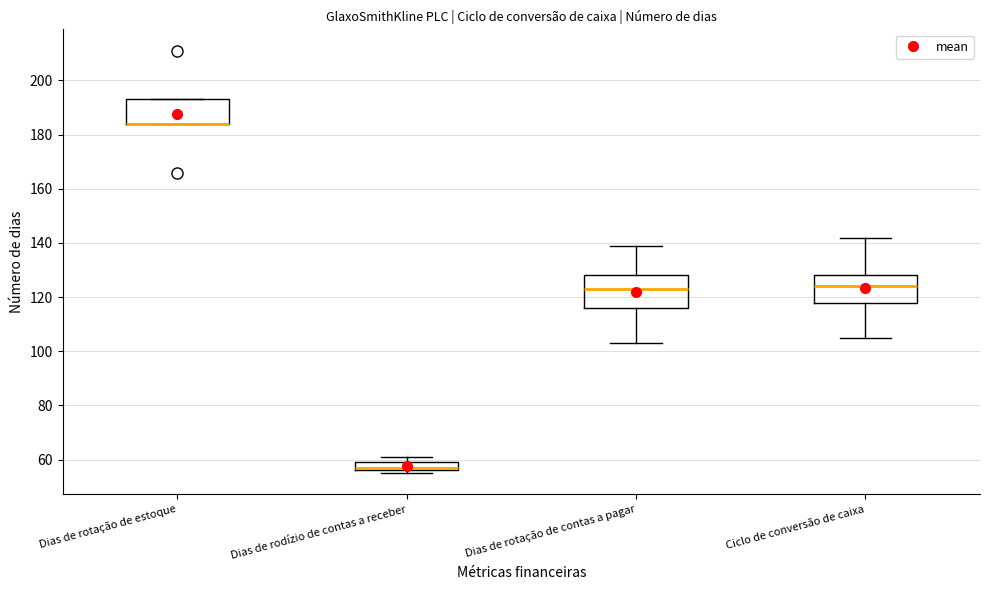

Reading left to right, transcribe this box plot: for each box, give where its median line is, the range the box spans, and where its two whiskers end, as read against the y-axis. The values are not printed on the chart, so give them approximately, as read against the axis.

Dias de rotação de estoque: median 184 (drawn on the box's lower edge), box 184 to 194, whiskers 184 to 194
Dias de rodízio de contas a receber: median 58, box 56 to 60, whiskers 56 (just below the box's lower edge) to 62
Dias de rotação de contas a pagar: median 124, box 116 to 128, whiskers 104 to 140
Ciclo de conversão de caixa: median 124, box 118 to 128, whiskers 106 to 142